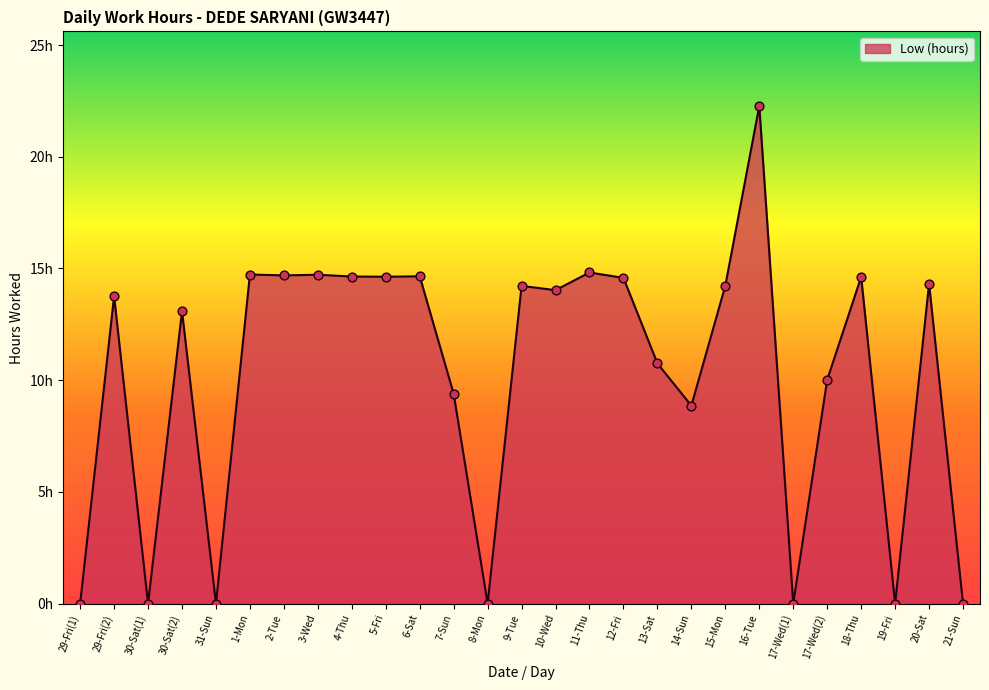

What is the change in value from 11-Thu to 18-Thu?

-0.2